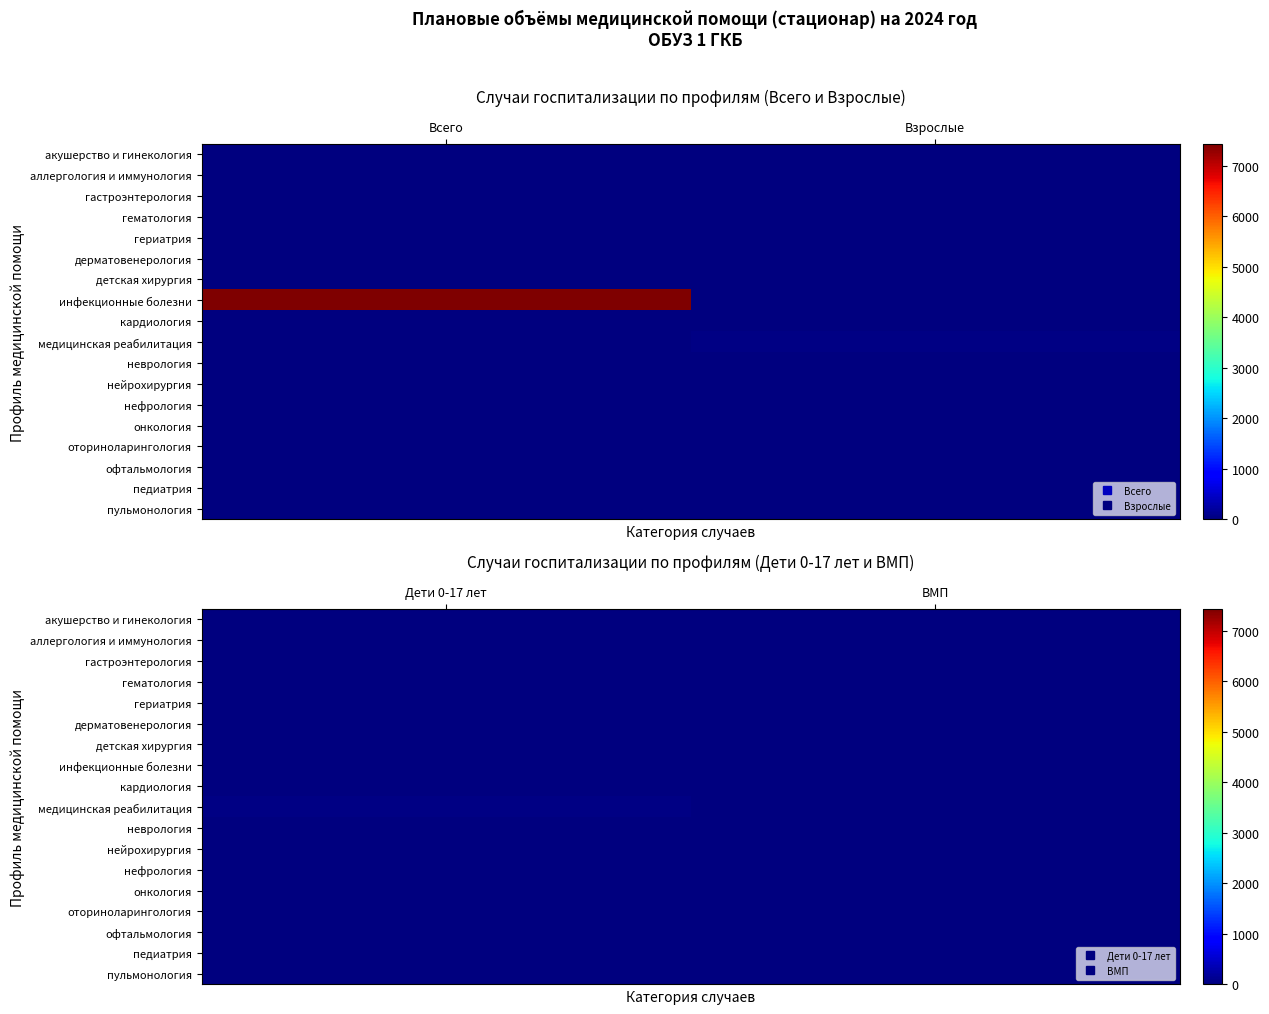

At how many categories does at least one series exceed 0?

1